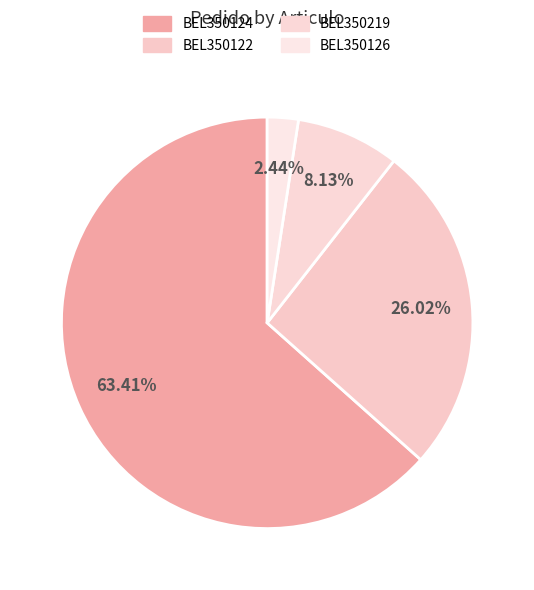

What is the largest slice in the pie chart?

BEL350124